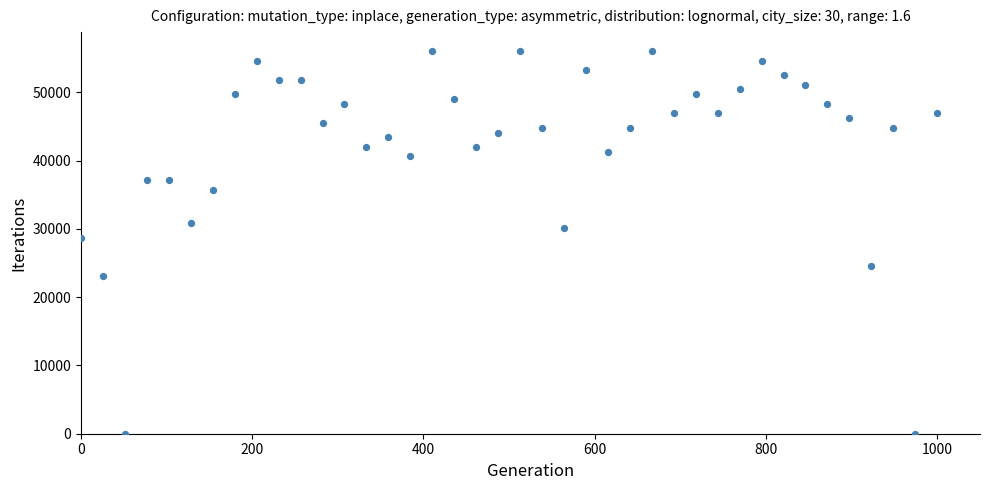

What is the range of Y values (max minus min)?

56000